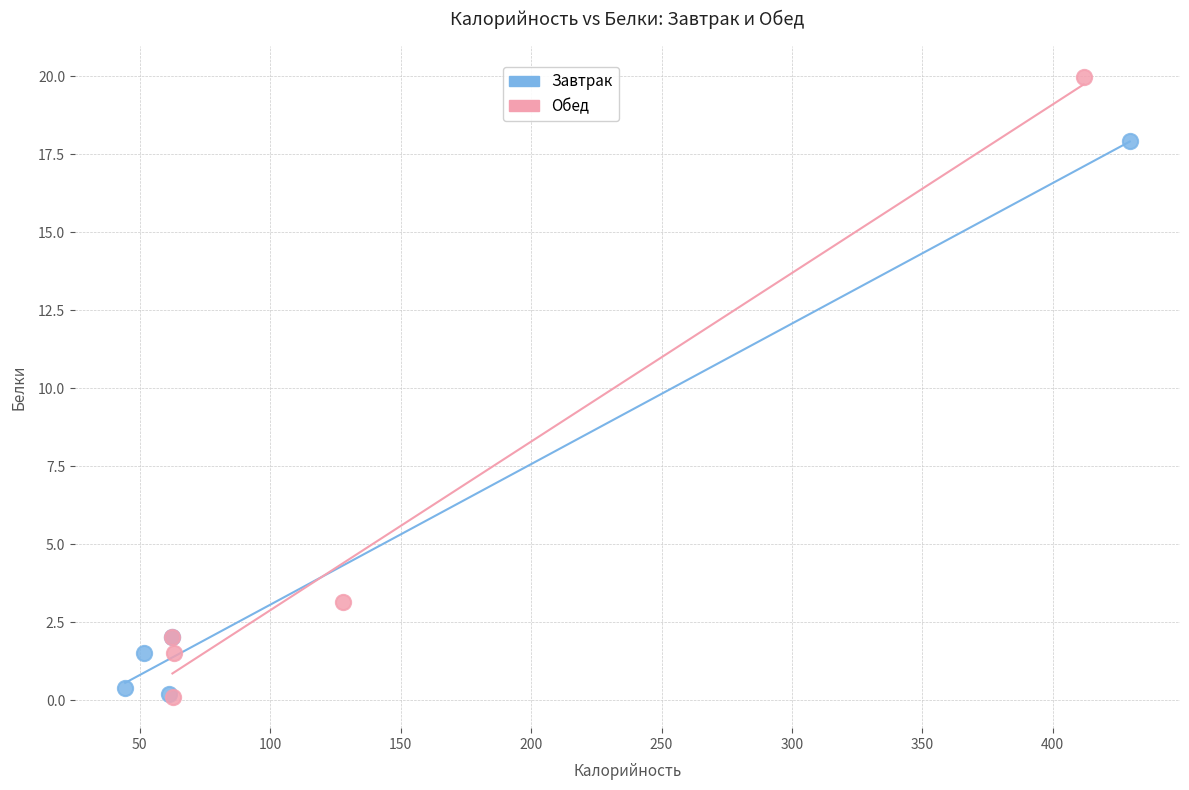

Which series contains the highest Y value?

Обед